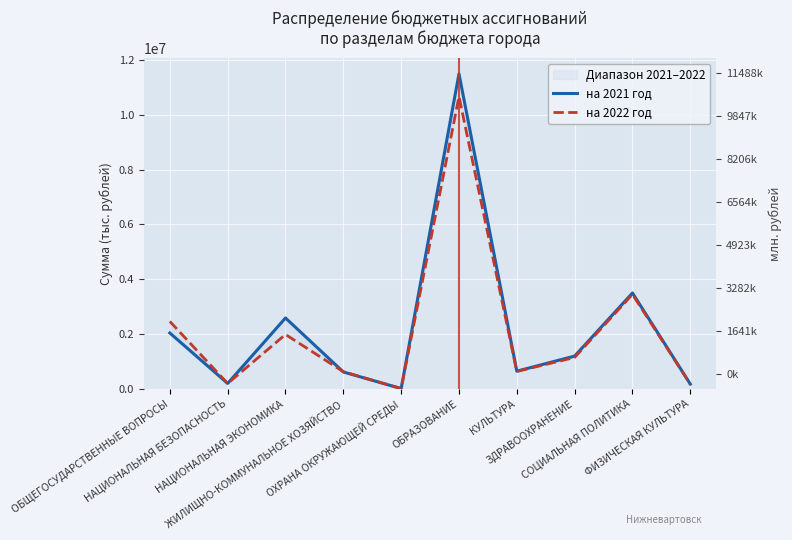

Which series has the widest spread of values?

на 2021 год